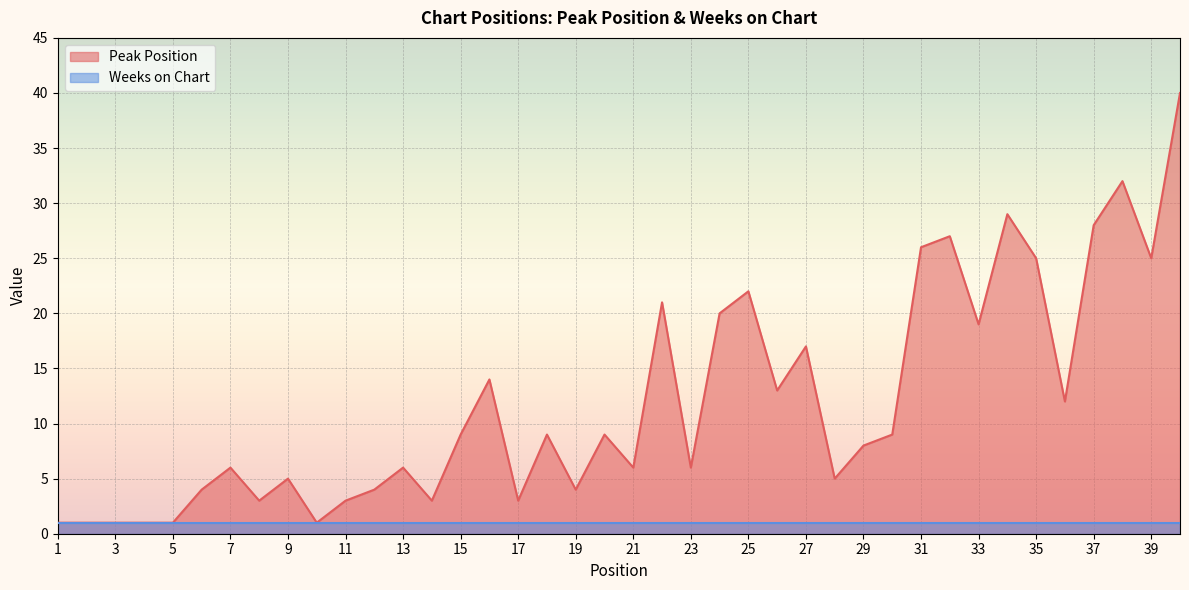

Between 1 and 21, which is larger?

21